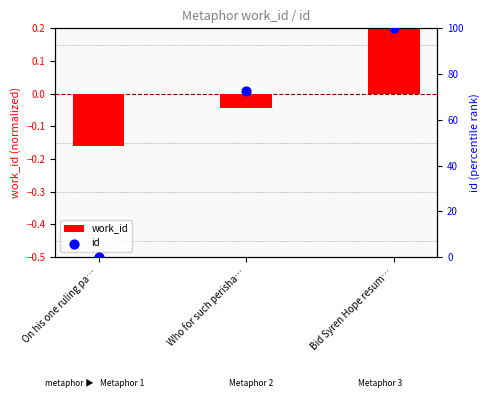

Which series has the widest spread of Y values?

id